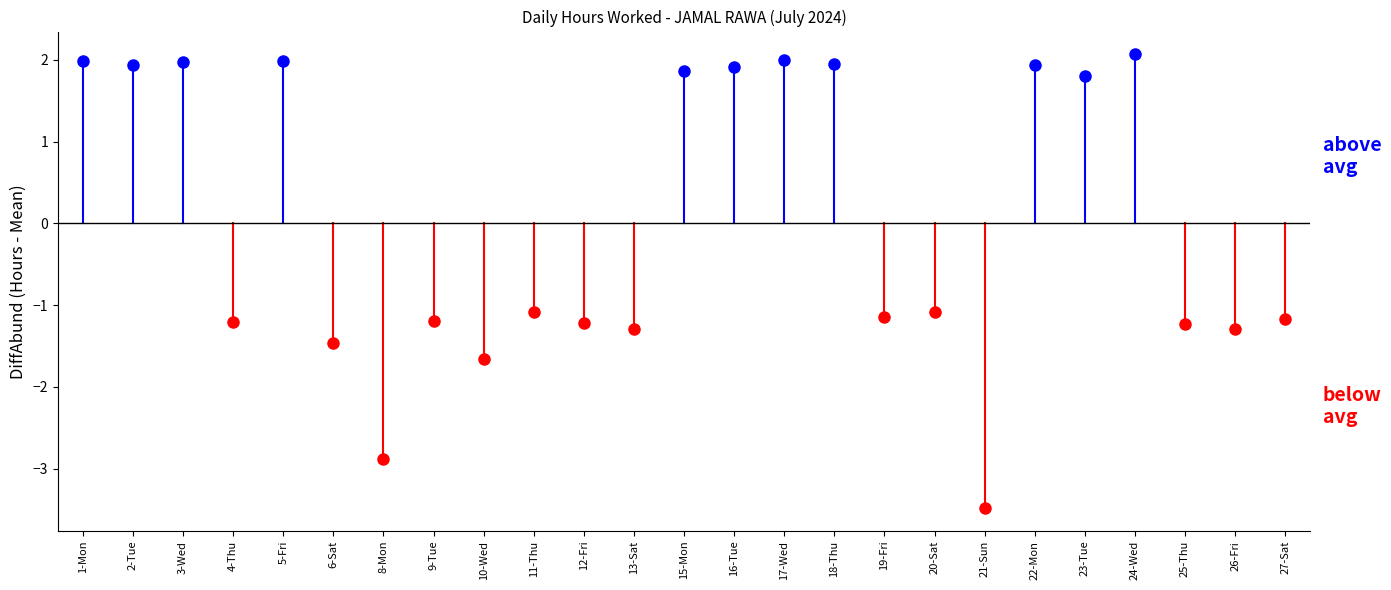

Between 27-Sat and 18-Thu, which is larger?

18-Thu